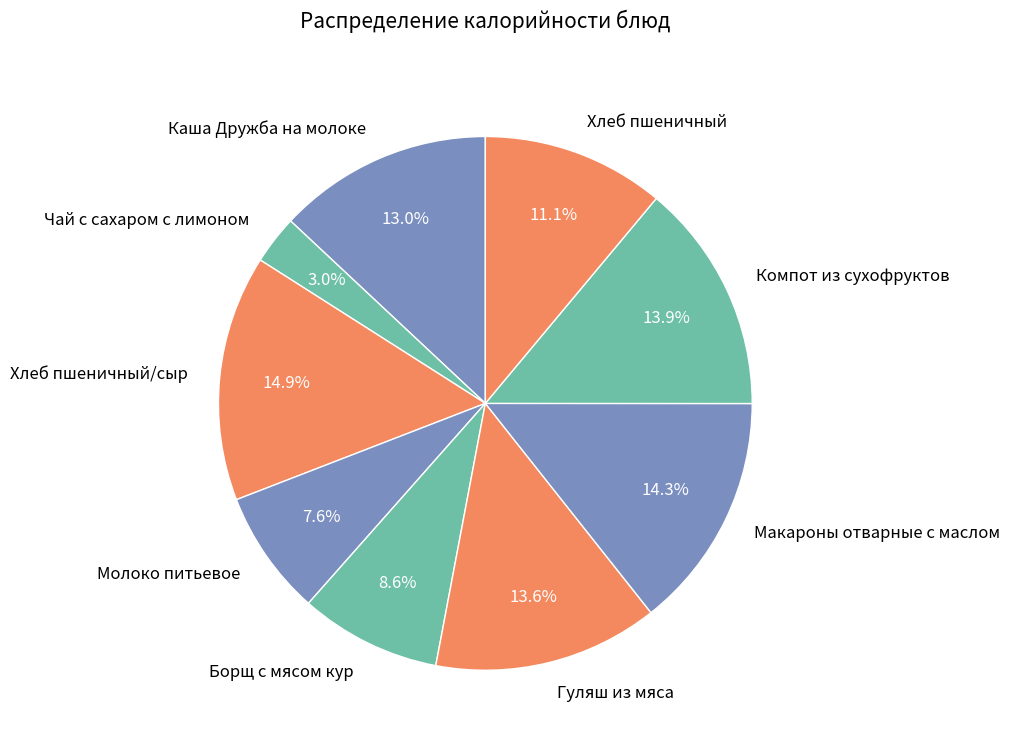

Approximately how many times larger is the value at Гуляш из мяса compared to Каша Дружба на молоке?

1.0